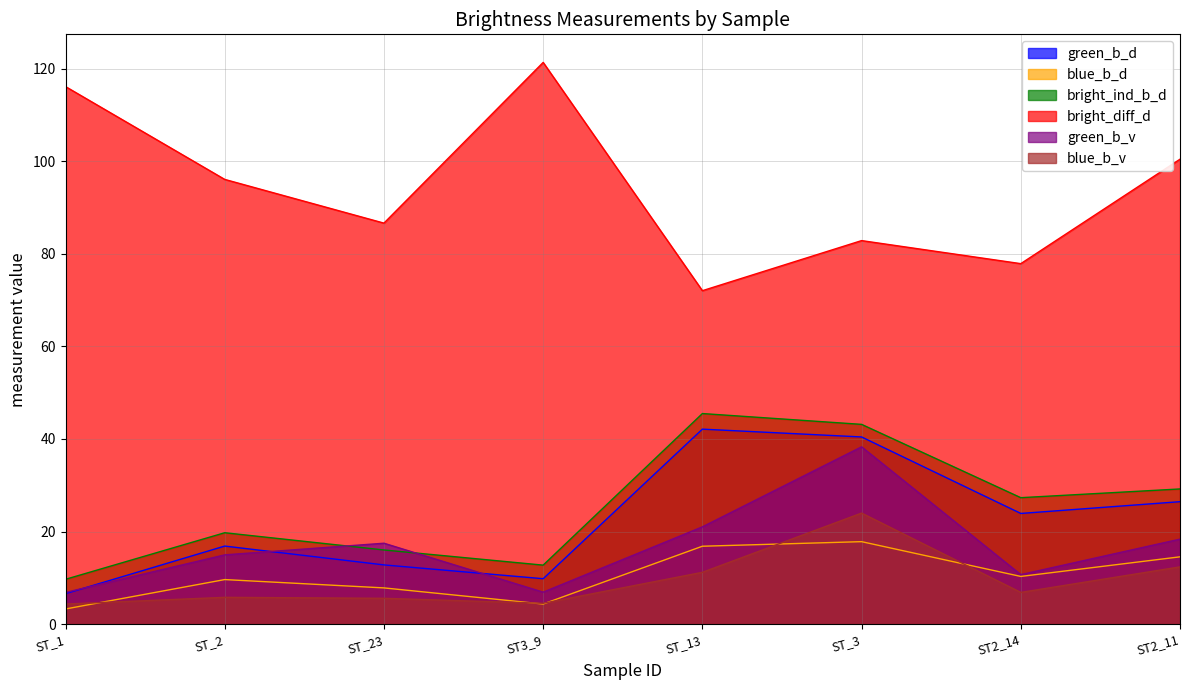

True or false: blue_b_d and bright_diff_d intersect in this chart.

False